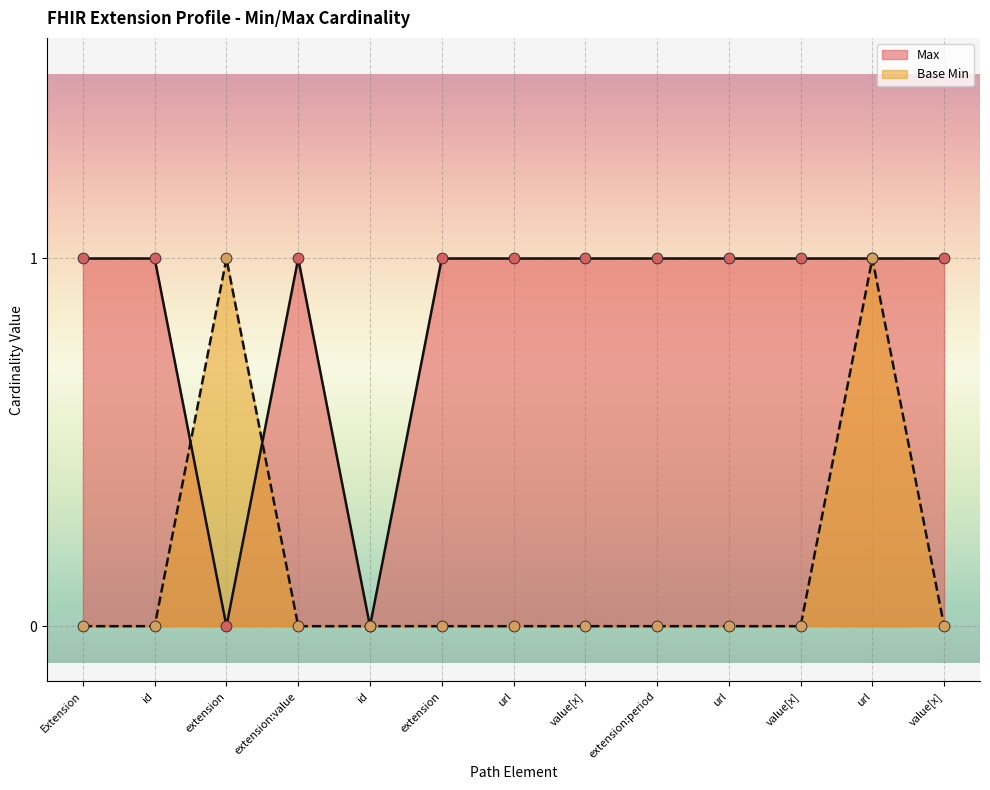

What is the total value across all series at value[x]?

1